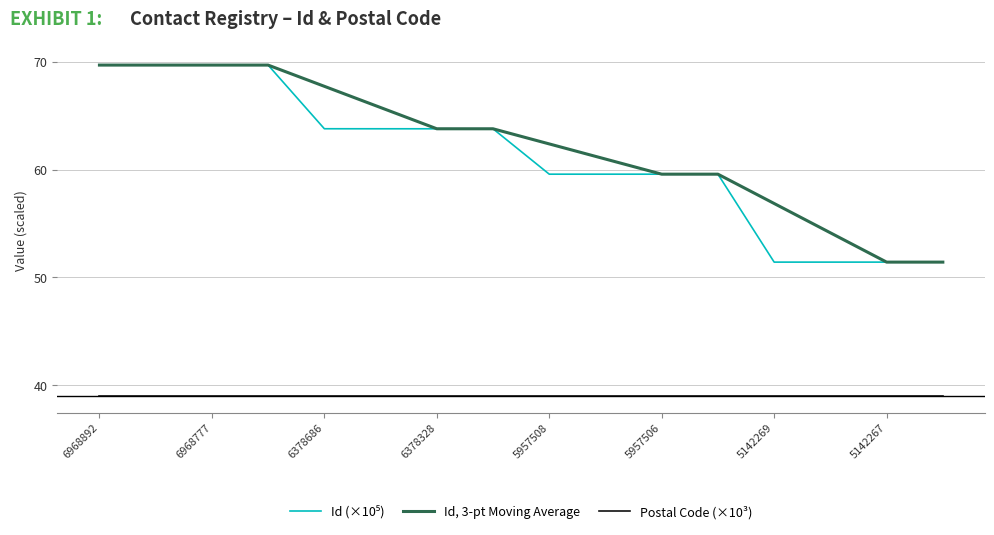

True or false: Postal Code (×10³) and Id, 3-pt Moving Average intersect in this chart.

False